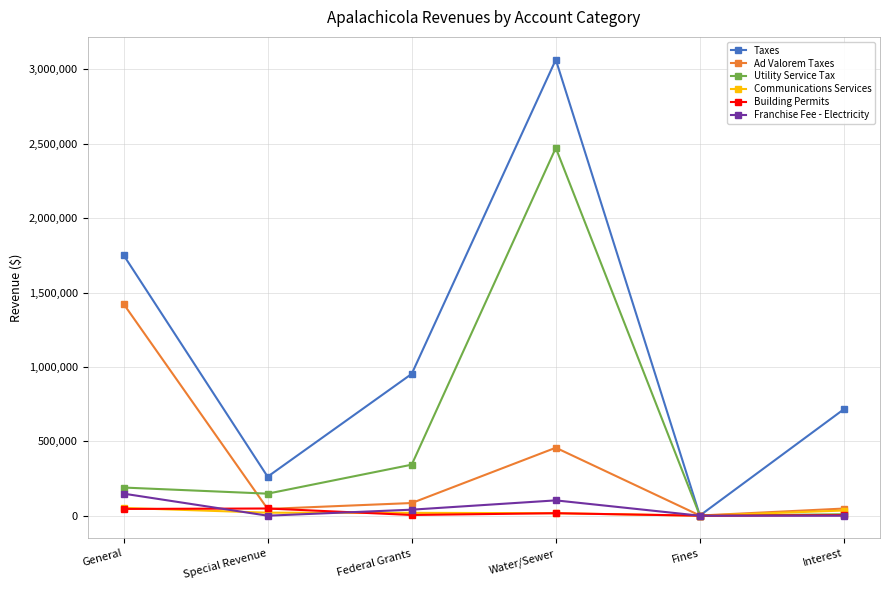

What is the label of the 4th point from the left?

Water/Sewer